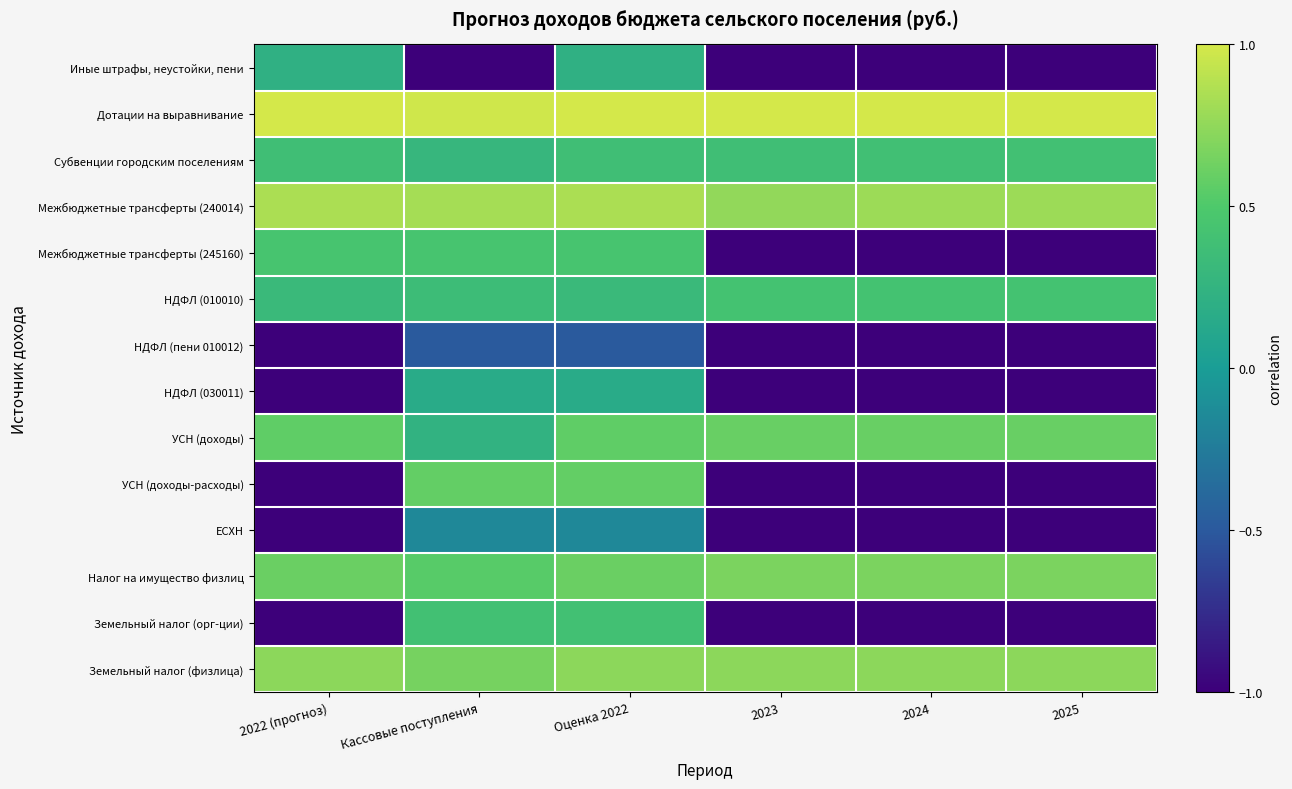

Between Кассовые поступления and 2023, which series saw the biggest shift?

УСН (доходы-расходы)